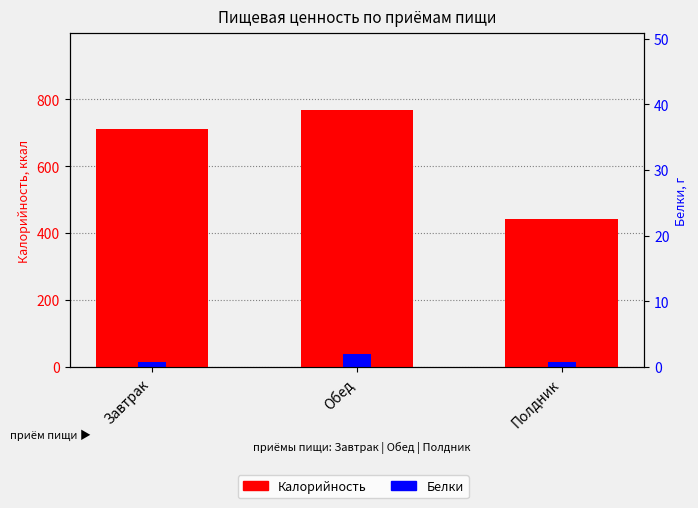

Between Обед and Полдник, which series saw the biggest shift?

Калорийность